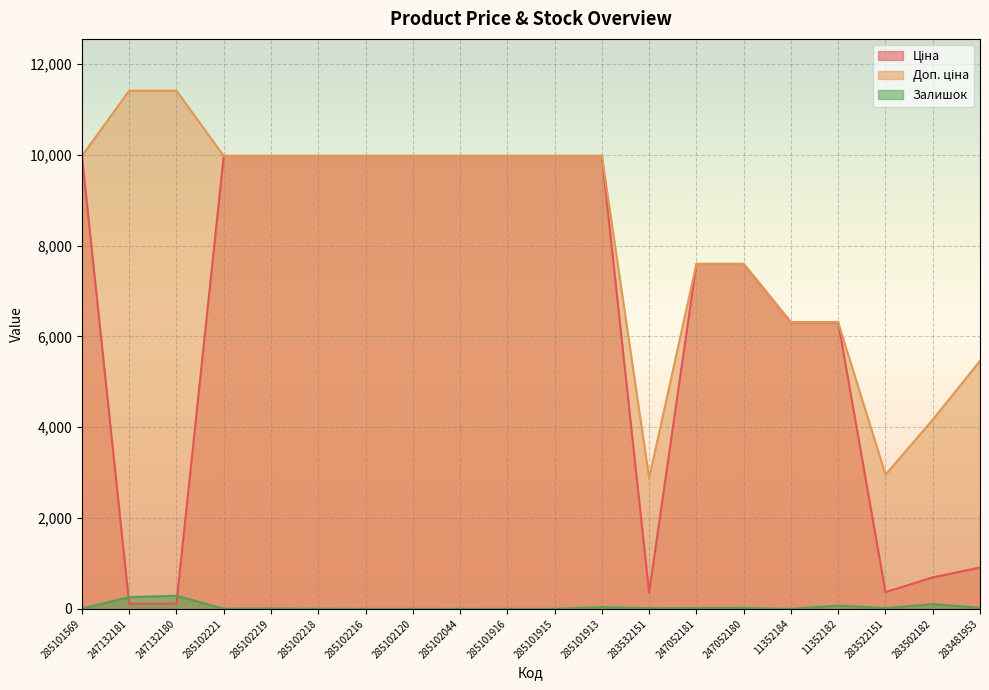

Between 285101569 and 285101916, which series saw the biggest shift?

Залишок